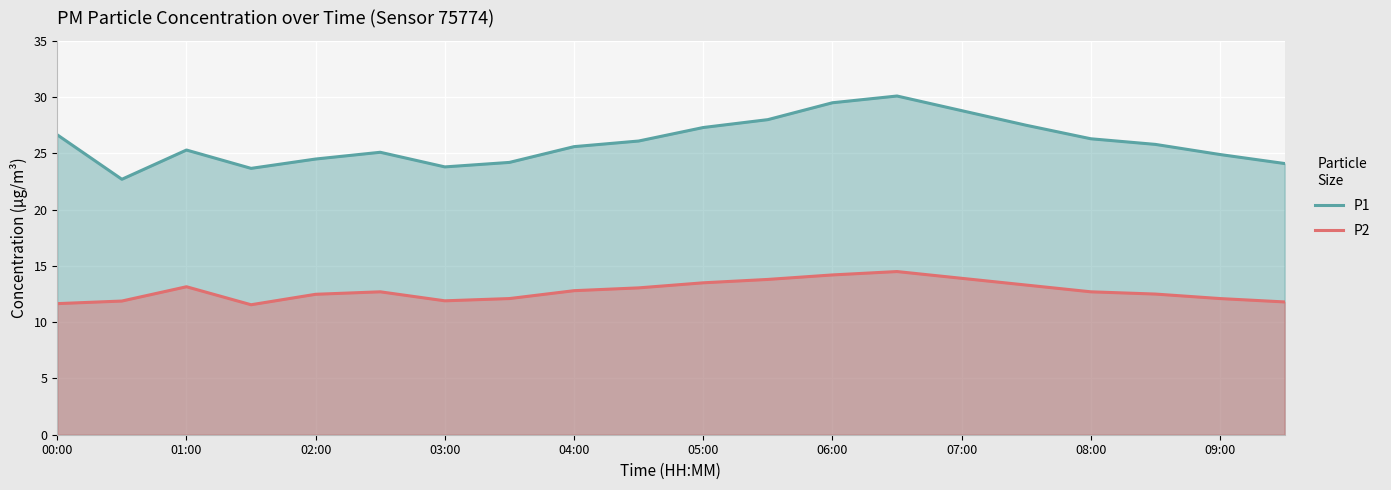

True or false: P2 and P1 intersect in this chart.

False